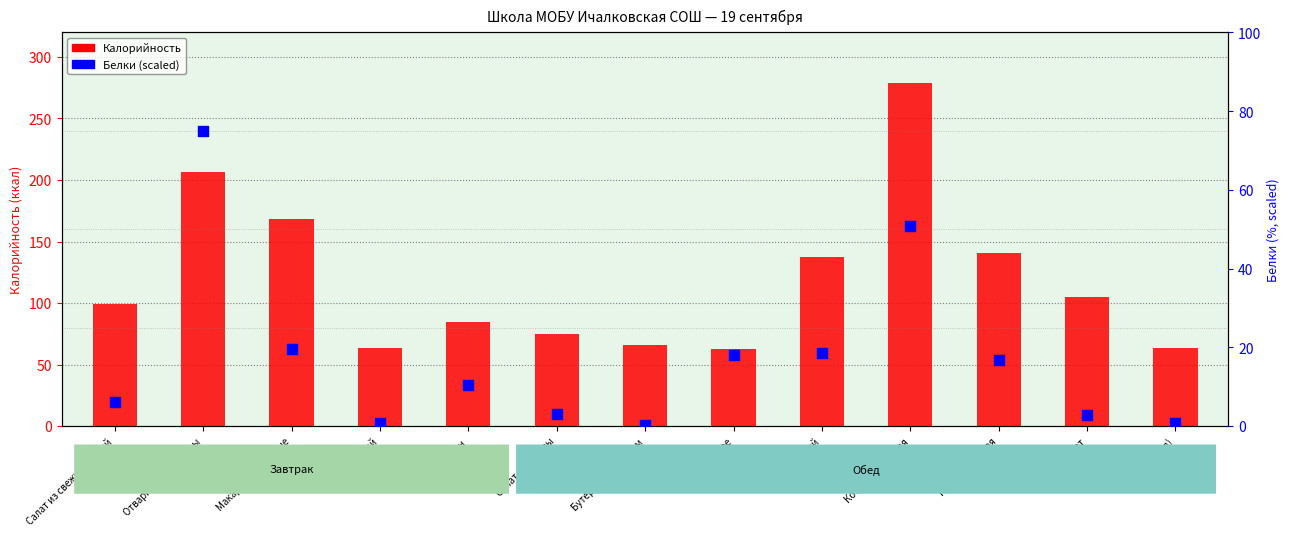

What are all the series names shown in the legend?

Калорийность, Белки (scaled)